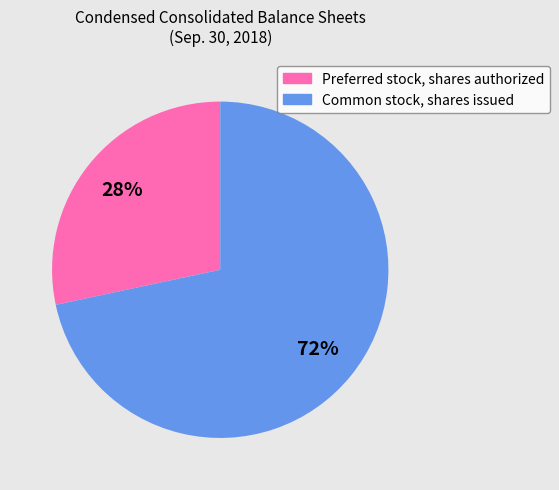

Does Preferred stock, shares authorized account for over 50% of the chart?

No